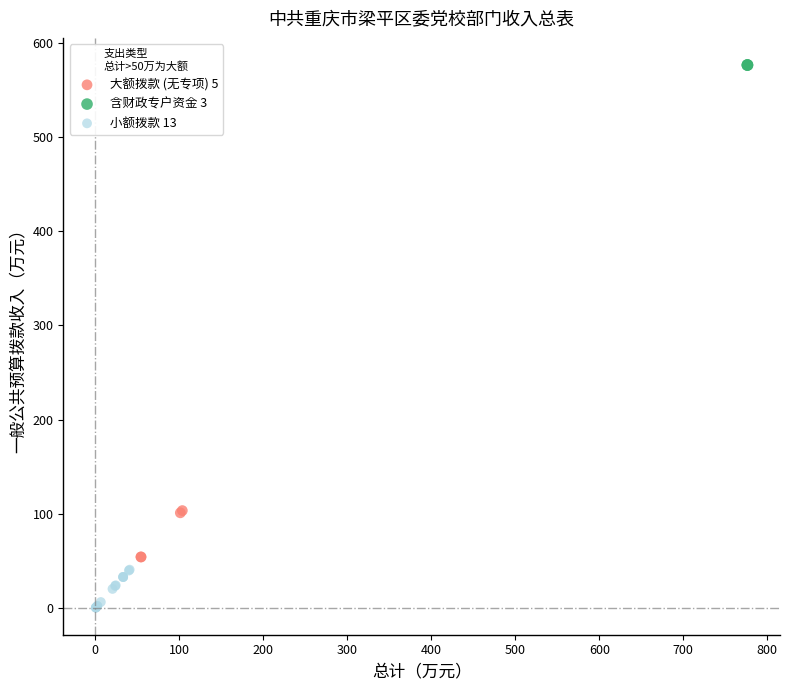

Which series reaches the maximum Y coordinate?

含财政专户资金 3